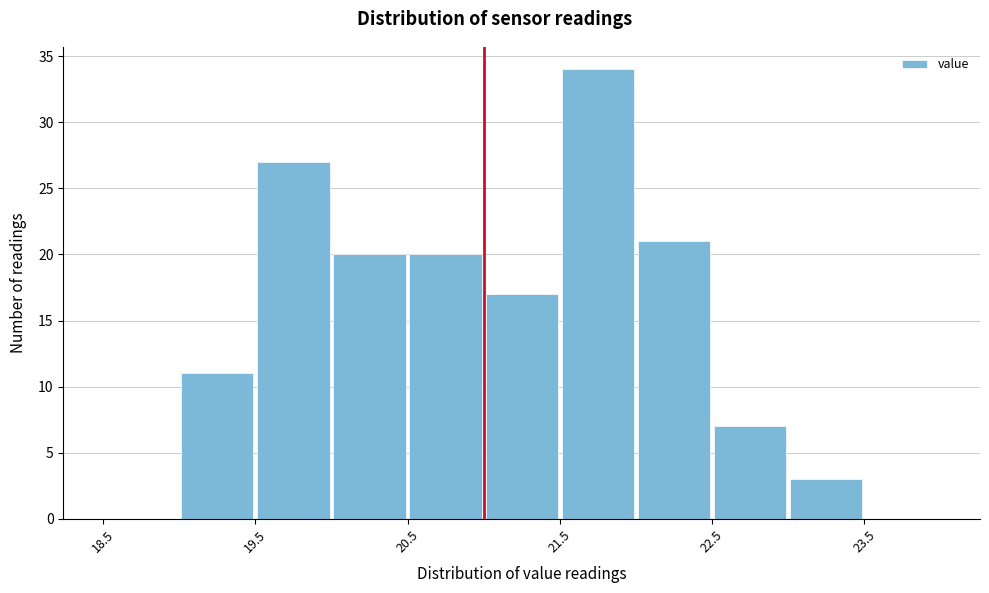

What is the height of the bar covering 19.0 to 19.5 on the x-axis? The values are not printed on the chart, so give them approximately, as read against the axis.

11